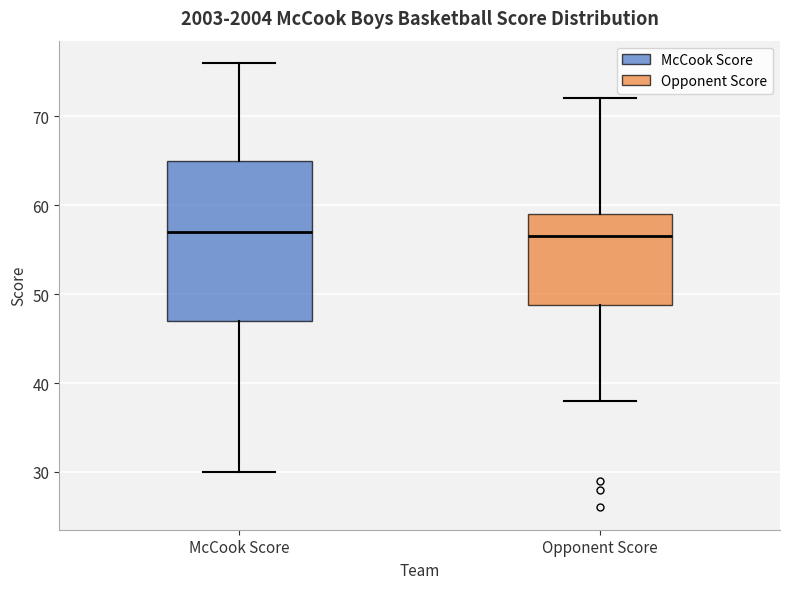

Where is the upper edge of the box for Opponent Score on the y-axis? The values are not printed on the chart, so give them approximately, as read against the axis.

59